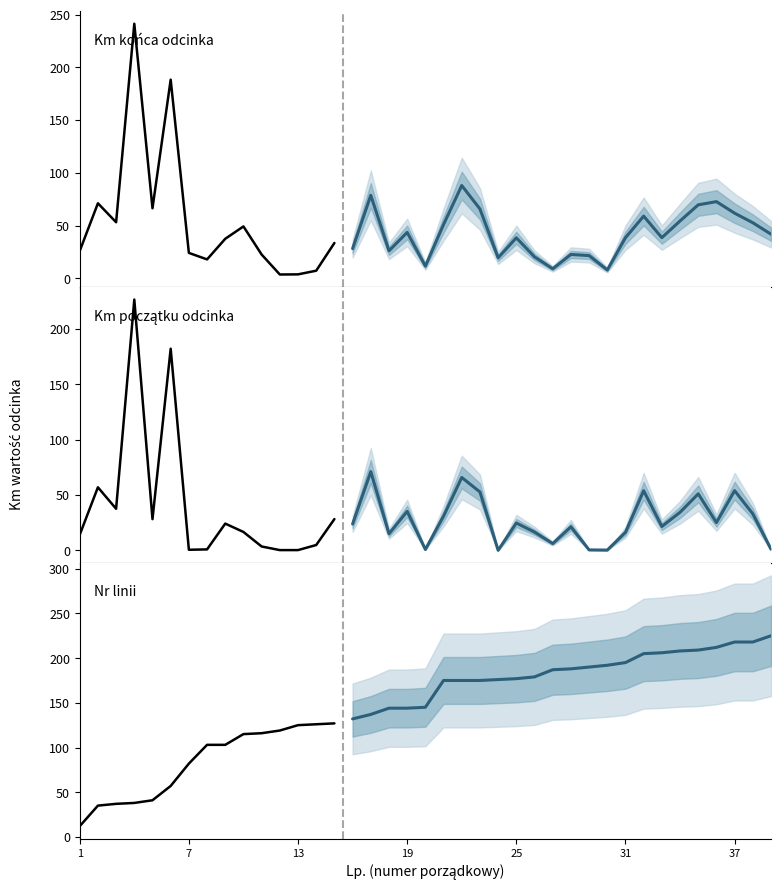

Reading left to right, what are all the values shown in this chart?

Km końca odcinka: 1=25.9	2=71.1	3=53.1	4=241.3	5=66.3	6=188.3	7=24.0	8=17.9	9=37.4	10=49.1	11=22.5	12=3.6	13=3.7	14=7.2	15=33.4	16=28.1	17=78.6	18=26.0	19=43.5	20=11.5	21=50.9	22=87.9	23=65.7	24=19.4	25=38.3	26=20.3	27=9.0	28=22.5	29=21.5	30=7.8	31=38.4	32=58.9	33=38.5	34=54.3	35=69.6	36=72.6	37=61.7	38=52.6	39=41.8
Km początku odcinka: 1=13.9	2=56.8	3=37.4	4=226.6	5=28.0	6=182.2	7=0.3	8=0.6	9=24.0	10=16.4	11=3.3	12=0.0	13=0.0	14=4.6	15=28.1	16=23.6	17=71.0	18=14.8	19=35.0	20=0.6	21=30.7	22=65.7	23=52.6	24=-0.2	25=24.5	26=16.3	27=5.9	28=21.1	29=0.2	30=0.0	31=16.1	32=53.7	33=21.4	34=34.2	35=50.9	36=24.9	37=53.8	38=32.8	39=0.8
Nr linii: 1=12.0	2=35.0	3=37.0	4=38.0	5=41.0	6=57.0	7=82.0	8=103.0	9=103.0	10=115.0	11=116.0	12=119.0	13=125.0	14=126.0	15=127.0	16=132.0	17=137.0	18=144.0	19=144.0	20=145.0	21=175.0	22=175.0	23=175.0	24=176.0	25=177.0	26=179.0	27=187.0	28=188.0	29=190.0	30=192.0	31=195.0	32=205.0	33=206.0	34=208.0	35=209.0	36=212.0	37=218.0	38=218.0	39=225.0